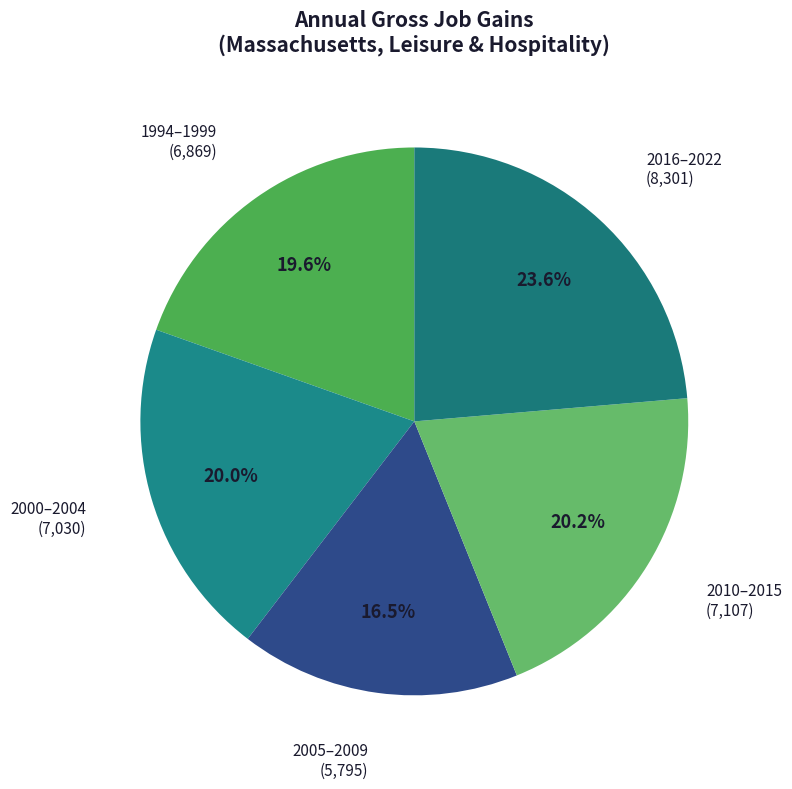

To the nearest percent, what is the difference between the largest and smallest slice percentages?

7%